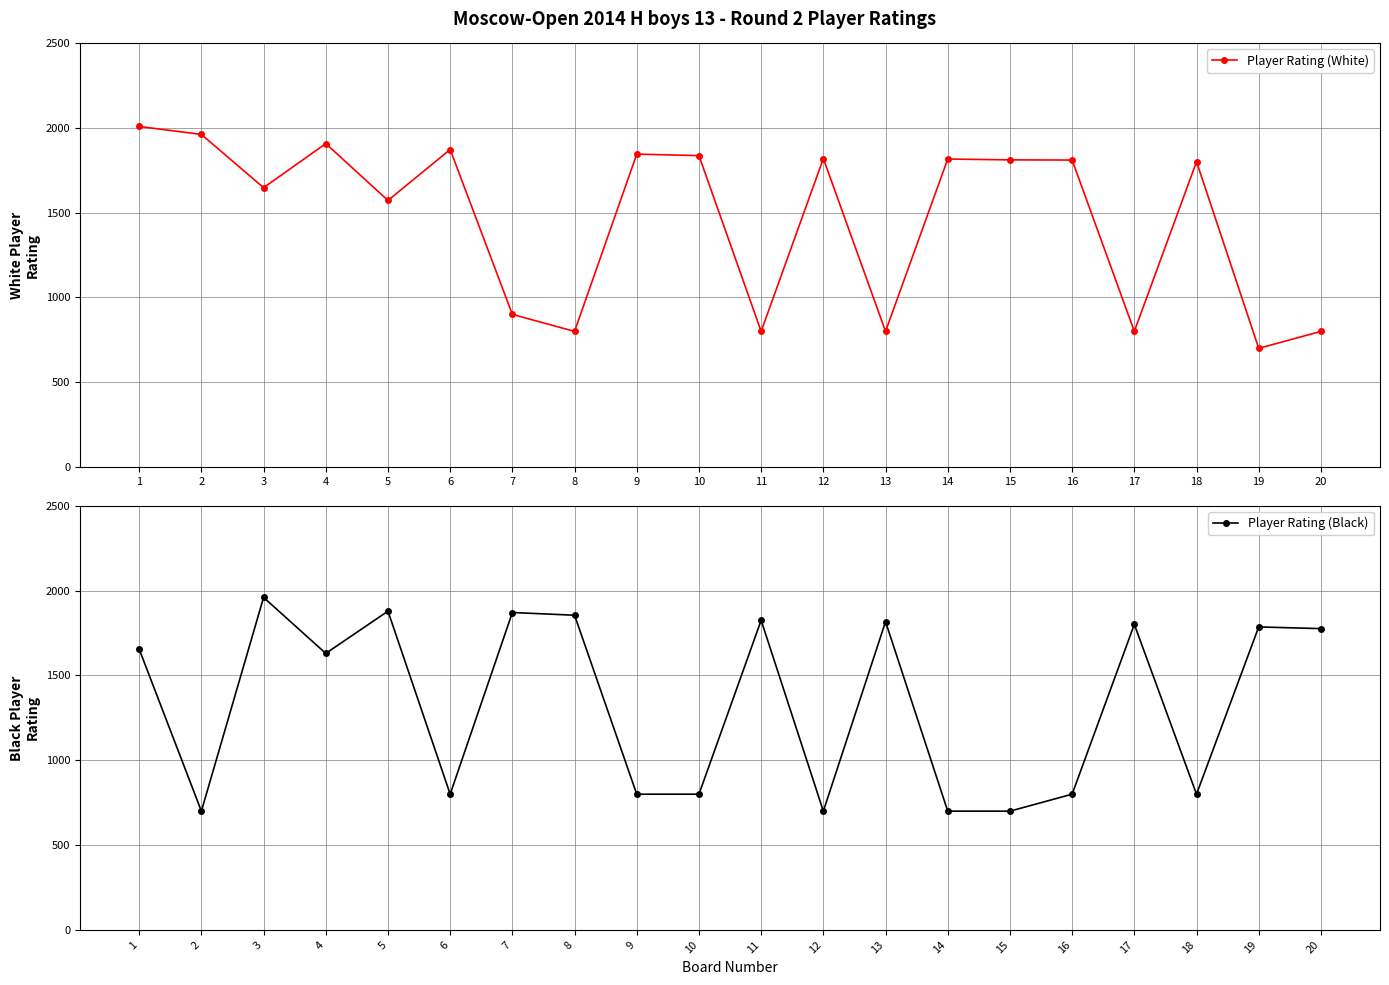

Is it true that Player Rating (Black) equals 1786 at 19?

True